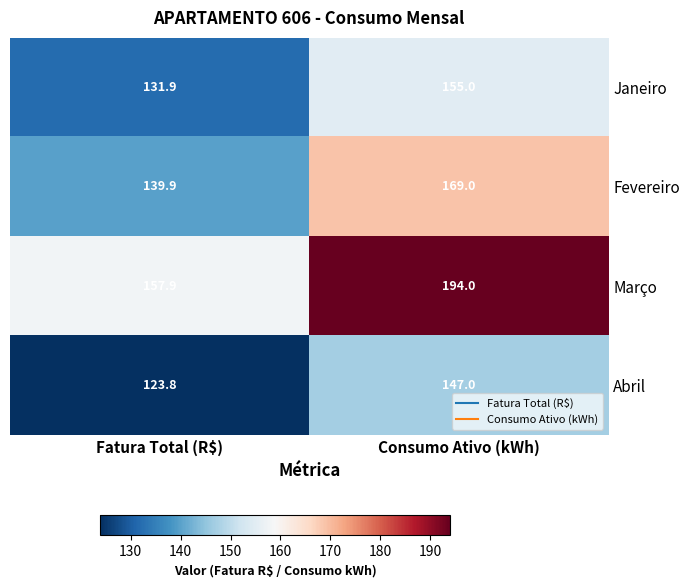

True or false: Março has a value of 101.3 at Fatura Total (R$).

False